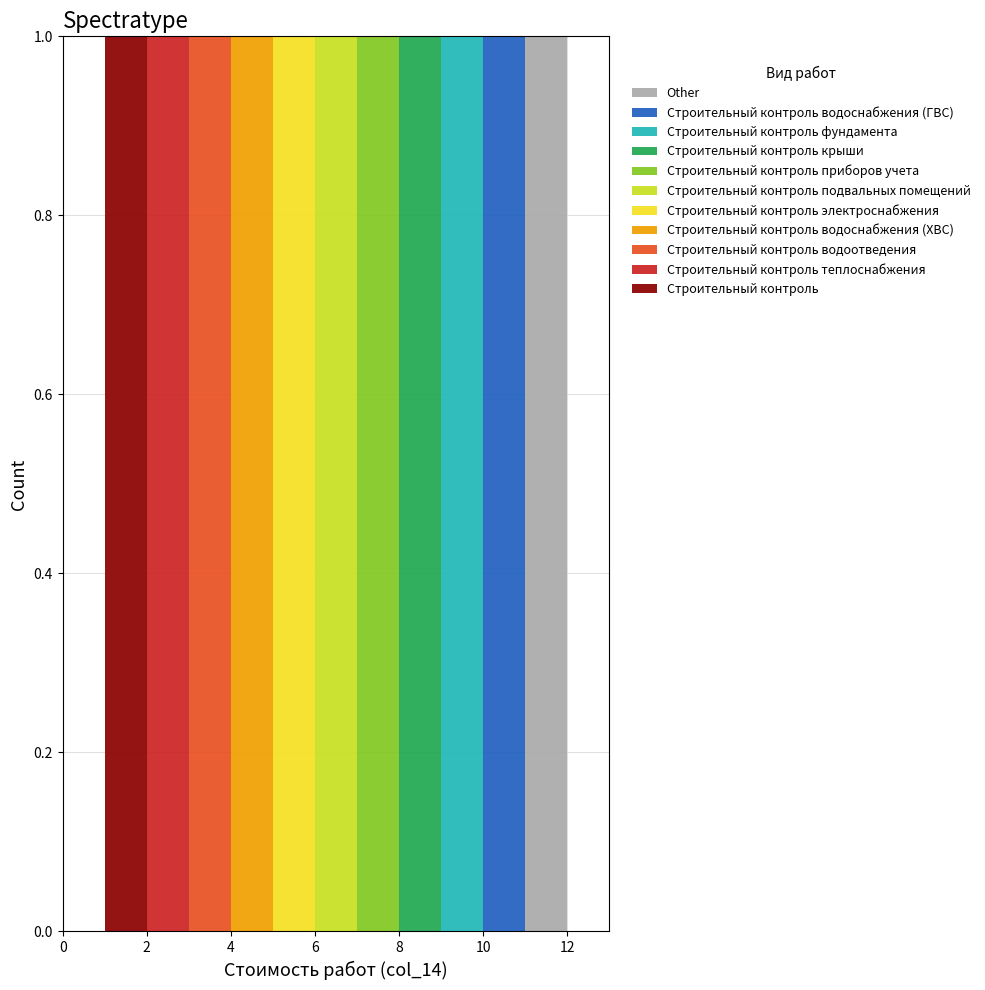

What is the total height of the stacked bar covering 1 to 2 on the x-axis? The values are not printed on the chart, so give them approximately, as read against the axis.

1